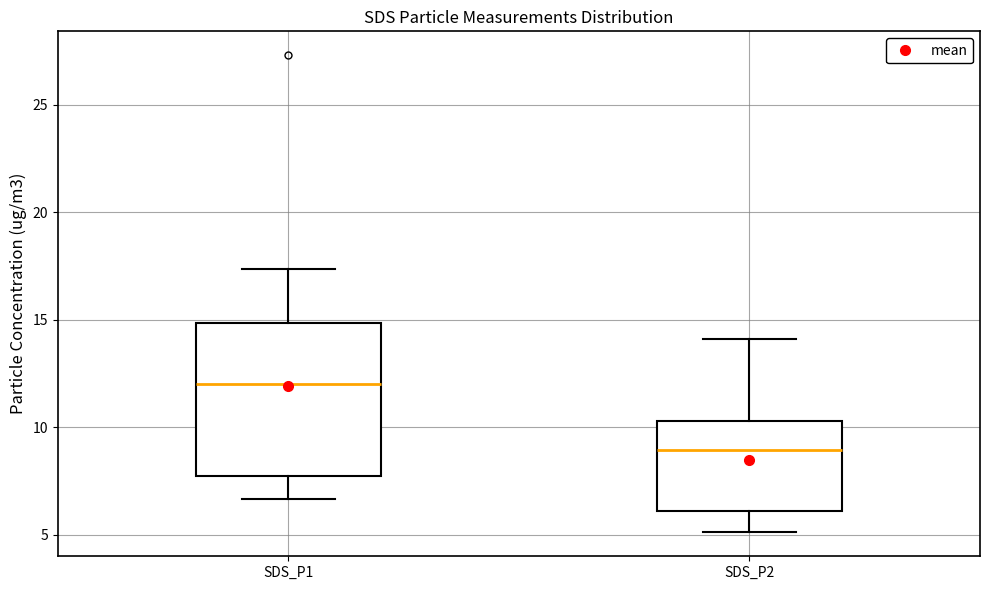

Which box's median line is the highest?

SDS_P1